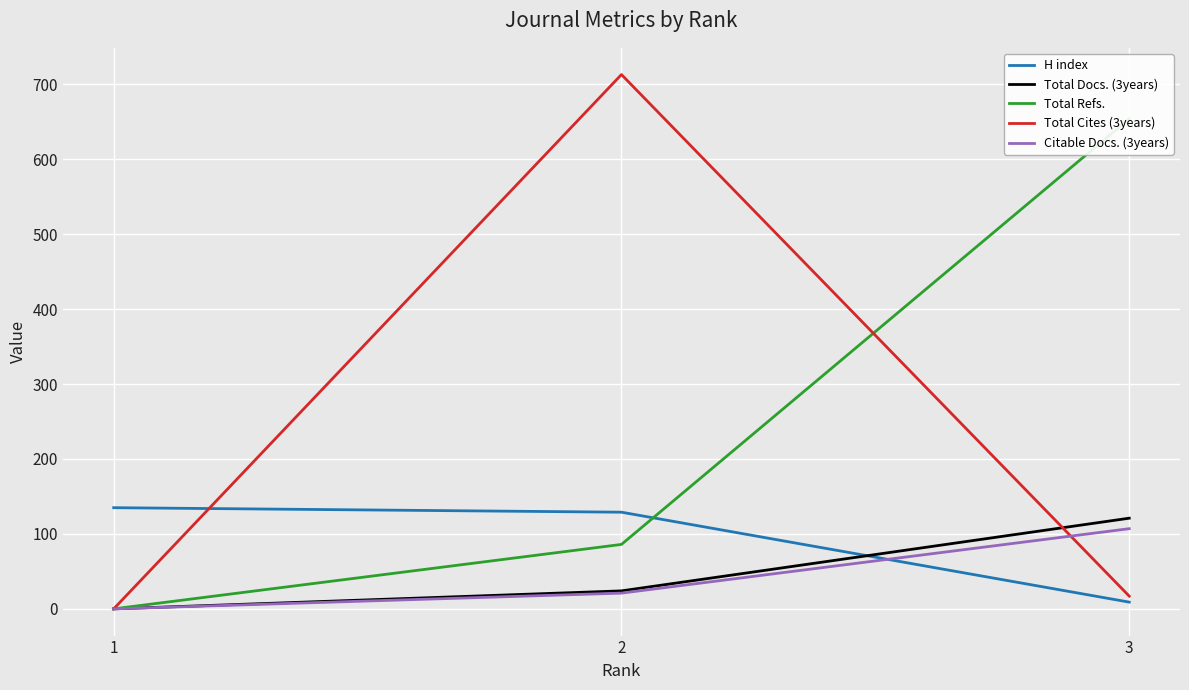

Reading right to left, list all the values displayed in this chart.

H index: 9	129	135
Total Docs. (3years): 121	24	0
Total Refs.: 654	86	0
Total Cites (3years): 17	713	0
Citable Docs. (3years): 107	21	0